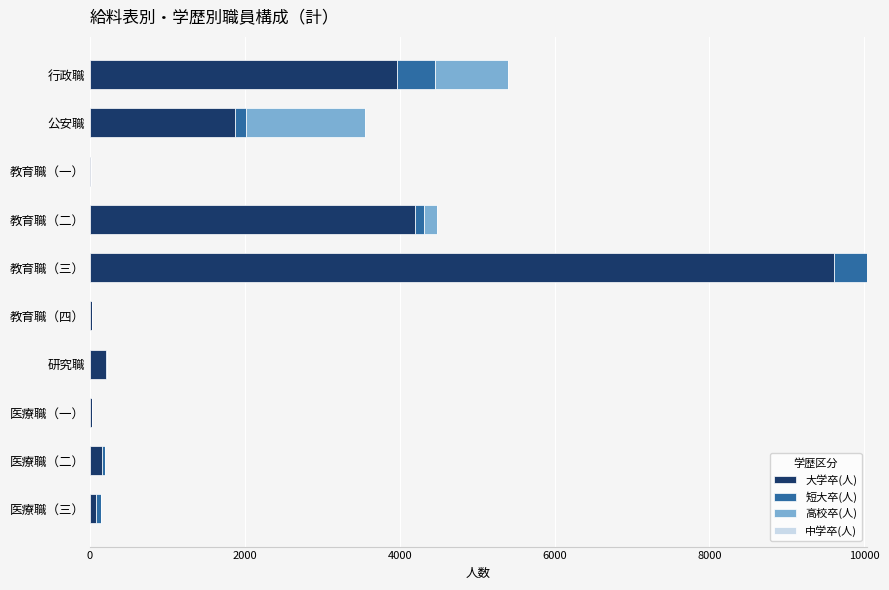

Is it true that 大学卒(人) equals 1874 at 公安職?

True